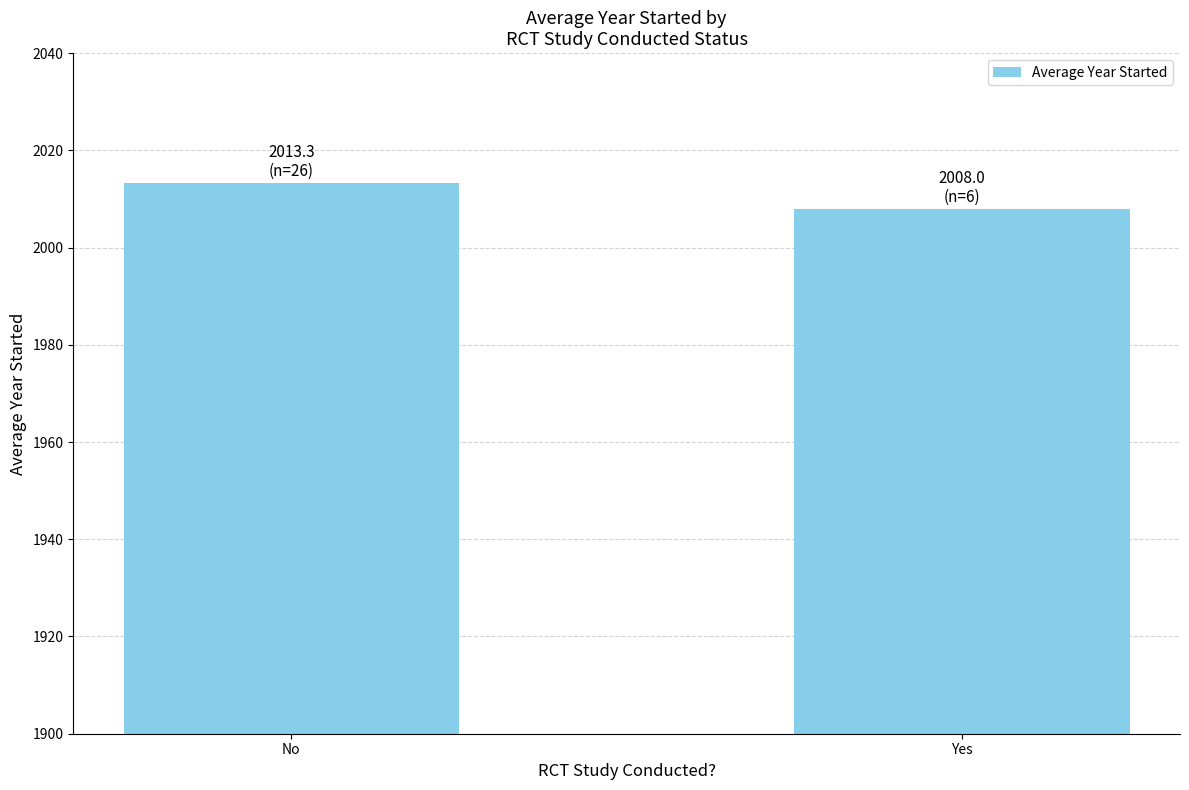

Reading right to left, what are all the values shown in this chart?

Yes=2008.0	No=2013.3